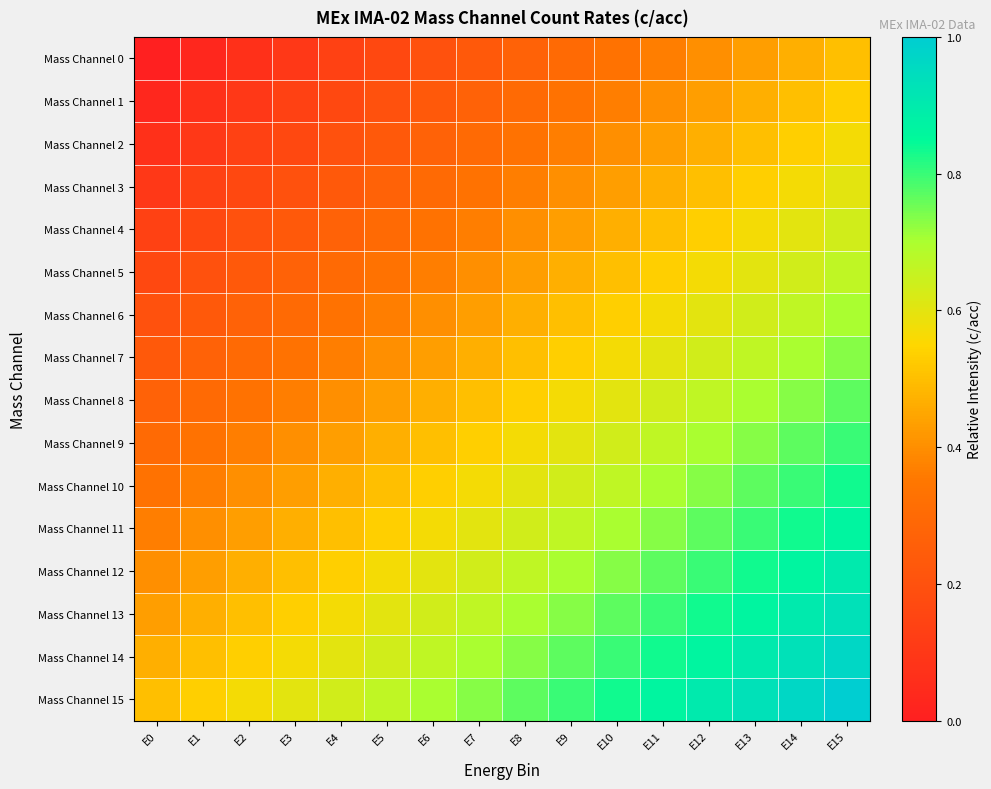

Reading right to left, transcribe all the data shown in this chart.

Mass Channel 0: E15=0.5	E14=0.5	E13=0.4	E12=0.4	E11=0.4	E10=0.3	E9=0.3	E8=0.3	E7=0.2	E6=0.2	E5=0.2	E4=0.1	E3=0.1	E2=0.1	E1=0.0	E0=0.0
Mass Channel 1: E15=0.5	E14=0.5	E13=0.5	E12=0.4	E11=0.4	E10=0.4	E9=0.3	E8=0.3	E7=0.3	E6=0.2	E5=0.2	E4=0.2	E3=0.1	E2=0.1	E1=0.1	E0=0.0
Mass Channel 2: E15=0.6	E14=0.5	E13=0.5	E12=0.5	E11=0.4	E10=0.4	E9=0.4	E8=0.3	E7=0.3	E6=0.3	E5=0.2	E4=0.2	E3=0.2	E2=0.1	E1=0.1	E0=0.1
Mass Channel 3: E15=0.6	E14=0.6	E13=0.5	E12=0.5	E11=0.5	E10=0.4	E9=0.4	E8=0.4	E7=0.3	E6=0.3	E5=0.3	E4=0.2	E3=0.2	E2=0.2	E1=0.1	E0=0.1
Mass Channel 4: E15=0.6	E14=0.6	E13=0.6	E12=0.5	E11=0.5	E10=0.5	E9=0.4	E8=0.4	E7=0.4	E6=0.3	E5=0.3	E4=0.3	E3=0.2	E2=0.2	E1=0.2	E0=0.1
Mass Channel 5: E15=0.7	E14=0.6	E13=0.6	E12=0.6	E11=0.5	E10=0.5	E9=0.5	E8=0.4	E7=0.4	E6=0.4	E5=0.3	E4=0.3	E3=0.3	E2=0.2	E1=0.2	E0=0.2
Mass Channel 6: E15=0.7	E14=0.7	E13=0.6	E12=0.6	E11=0.6	E10=0.5	E9=0.5	E8=0.5	E7=0.4	E6=0.4	E5=0.4	E4=0.3	E3=0.3	E2=0.3	E1=0.2	E0=0.2
Mass Channel 7: E15=0.7	E14=0.7	E13=0.7	E12=0.6	E11=0.6	E10=0.6	E9=0.5	E8=0.5	E7=0.5	E6=0.4	E5=0.4	E4=0.4	E3=0.3	E2=0.3	E1=0.3	E0=0.2
Mass Channel 8: E15=0.8	E14=0.7	E13=0.7	E12=0.7	E11=0.6	E10=0.6	E9=0.6	E8=0.5	E7=0.5	E6=0.5	E5=0.4	E4=0.4	E3=0.4	E2=0.3	E1=0.3	E0=0.3
Mass Channel 9: E15=0.8	E14=0.8	E13=0.7	E12=0.7	E11=0.7	E10=0.6	E9=0.6	E8=0.6	E7=0.5	E6=0.5	E5=0.5	E4=0.4	E3=0.4	E2=0.4	E1=0.3	E0=0.3
Mass Channel 10: E15=0.8	E14=0.8	E13=0.8	E12=0.7	E11=0.7	E10=0.7	E9=0.6	E8=0.6	E7=0.6	E6=0.5	E5=0.5	E4=0.5	E3=0.4	E2=0.4	E1=0.4	E0=0.3
Mass Channel 11: E15=0.9	E14=0.8	E13=0.8	E12=0.8	E11=0.7	E10=0.7	E9=0.7	E8=0.6	E7=0.6	E6=0.6	E5=0.5	E4=0.5	E3=0.5	E2=0.4	E1=0.4	E0=0.4
Mass Channel 12: E15=0.9	E14=0.9	E13=0.8	E12=0.8	E11=0.8	E10=0.7	E9=0.7	E8=0.7	E7=0.6	E6=0.6	E5=0.6	E4=0.5	E3=0.5	E2=0.5	E1=0.4	E0=0.4
Mass Channel 13: E15=0.9	E14=0.9	E13=0.9	E12=0.8	E11=0.8	E10=0.8	E9=0.7	E8=0.7	E7=0.7	E6=0.6	E5=0.6	E4=0.6	E3=0.5	E2=0.5	E1=0.5	E0=0.4
Mass Channel 14: E15=1.0	E14=0.9	E13=0.9	E12=0.9	E11=0.8	E10=0.8	E9=0.8	E8=0.7	E7=0.7	E6=0.7	E5=0.6	E4=0.6	E3=0.6	E2=0.5	E1=0.5	E0=0.5
Mass Channel 15: E15=1.0	E14=1.0	E13=0.9	E12=0.9	E11=0.9	E10=0.8	E9=0.8	E8=0.8	E7=0.7	E6=0.7	E5=0.7	E4=0.6	E3=0.6	E2=0.6	E1=0.5	E0=0.5